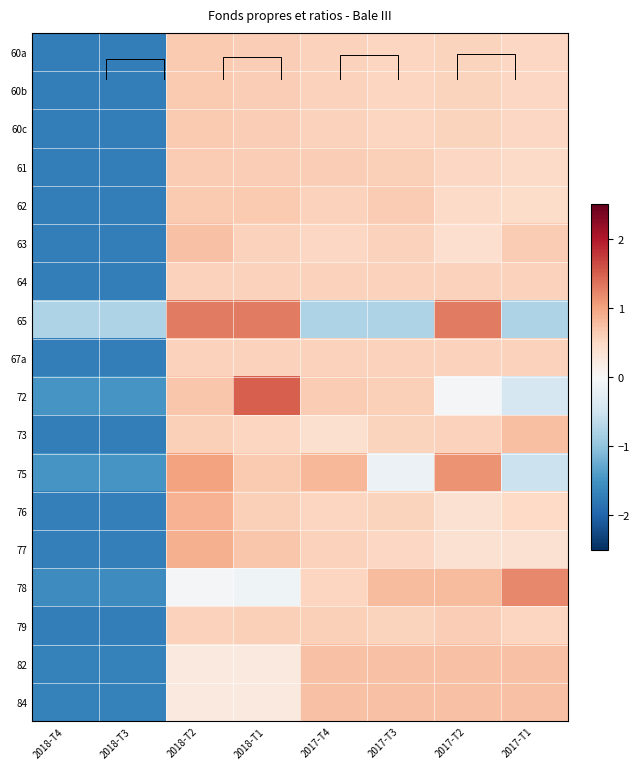

What is the approximate value of 65 at 2017-T4?

-0.8